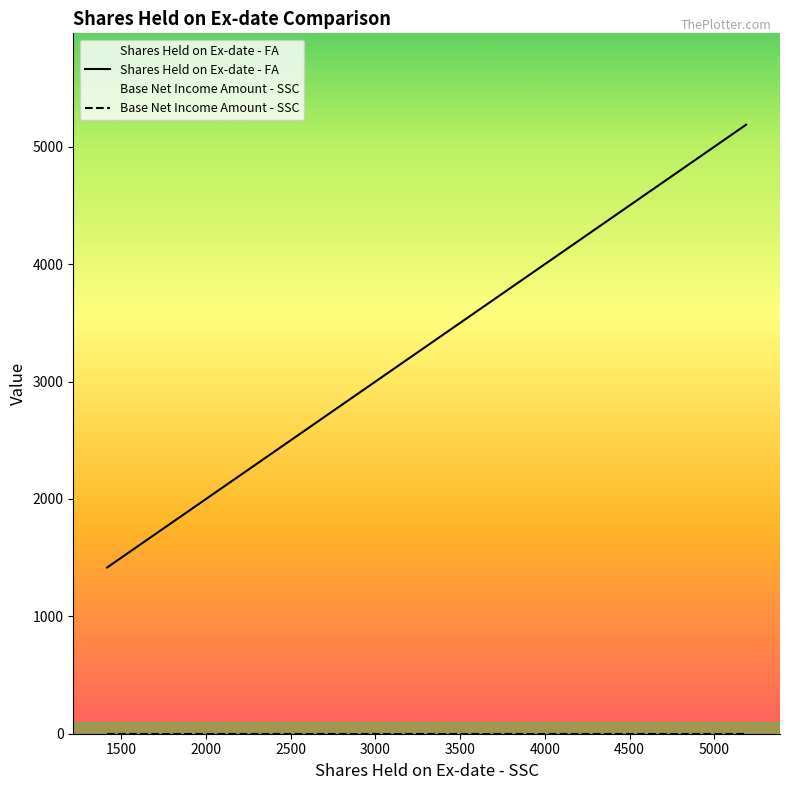

What is the maximum value shown in the chart?

5188